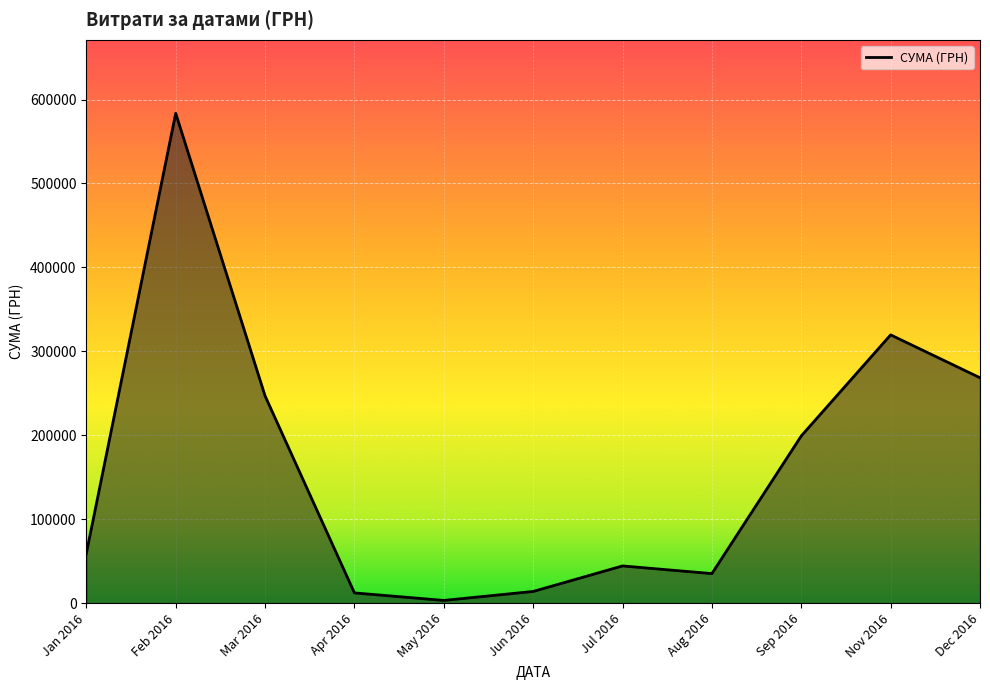

How many values exceed 59222?

6